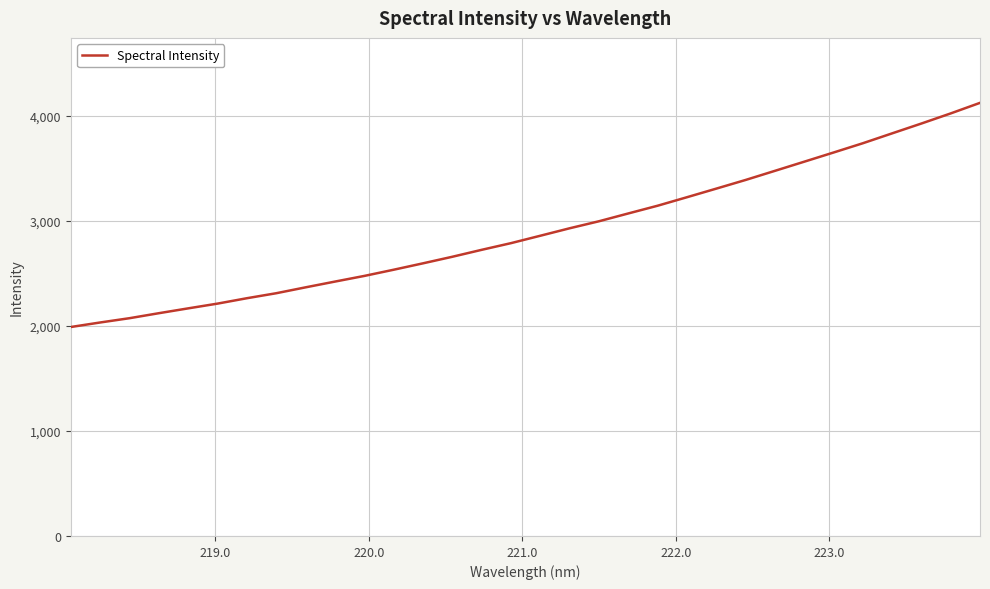

What is the greatest value displayed?

4122.3